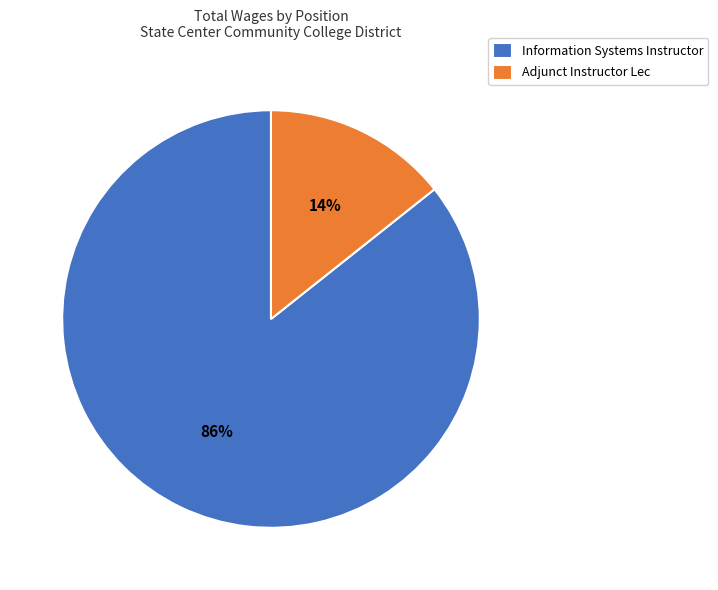

Count the number of slices in the pie.

2